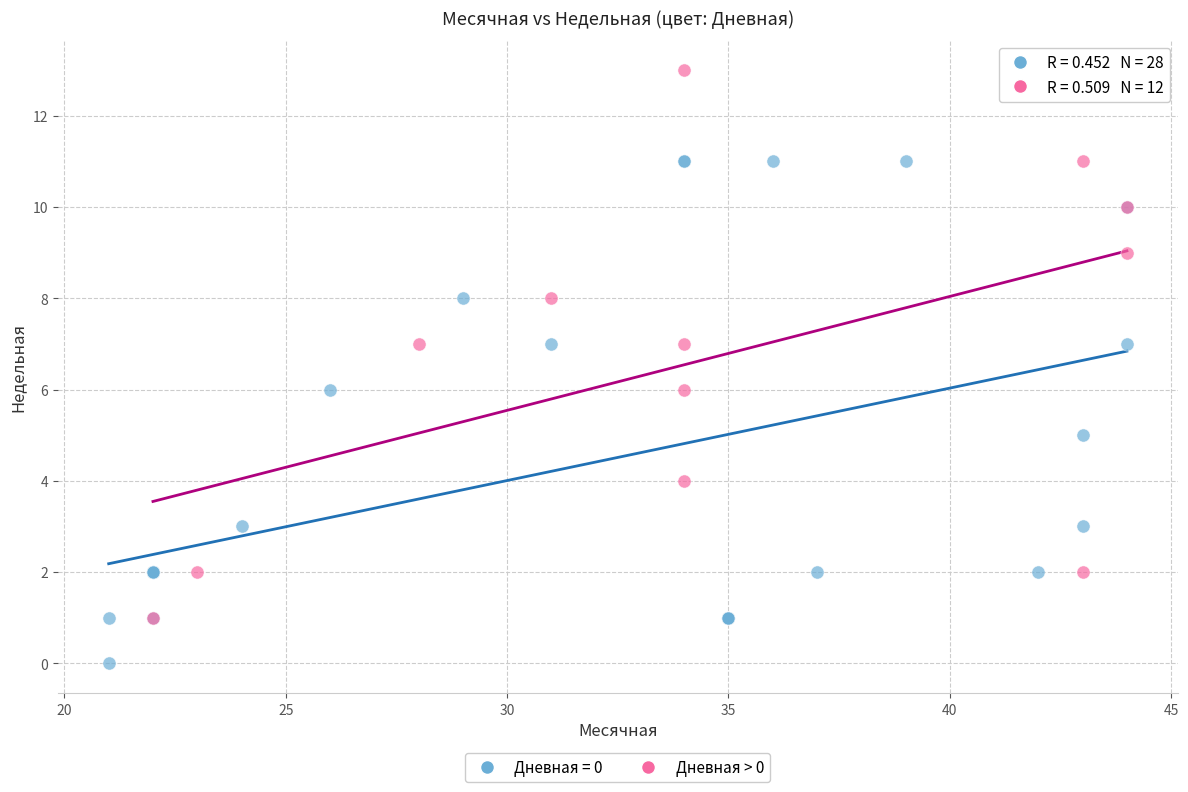

Which series reaches the maximum Y coordinate?

Дневная > 0